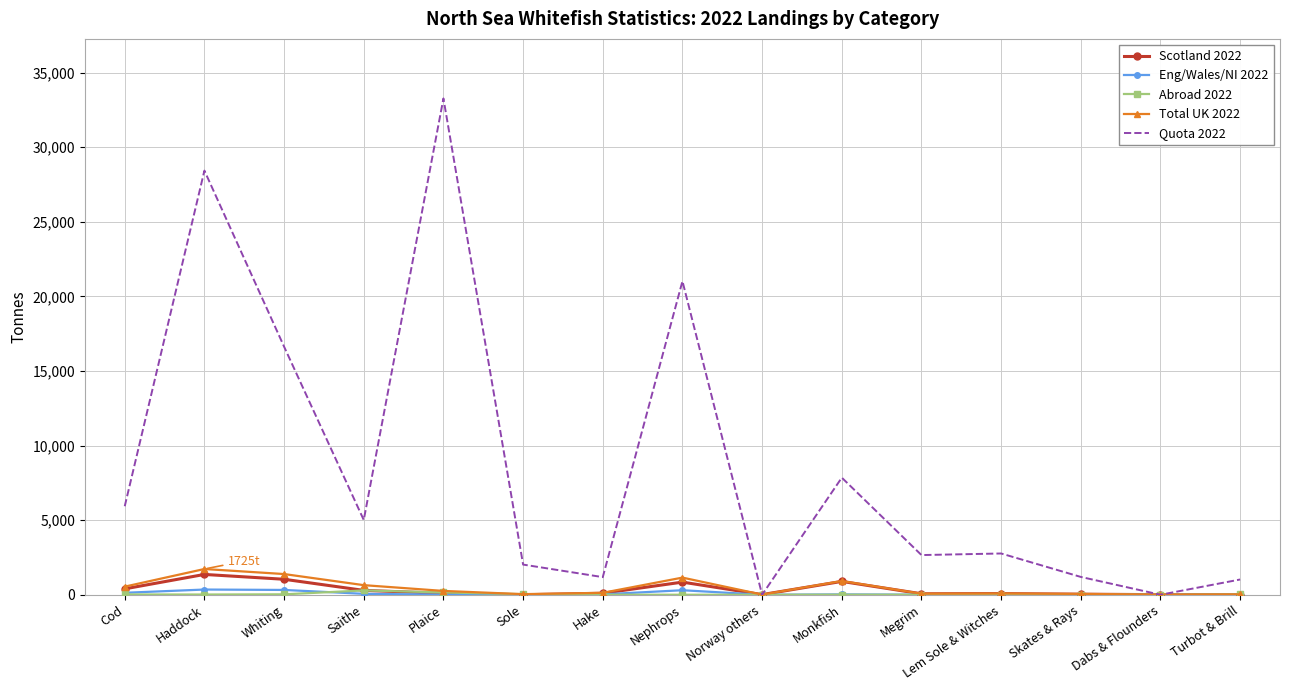

Is the value of Quota 2022 at Turbot & Brill greater than the value of Scotland 2022 at Lem Sole & Witches?

Yes